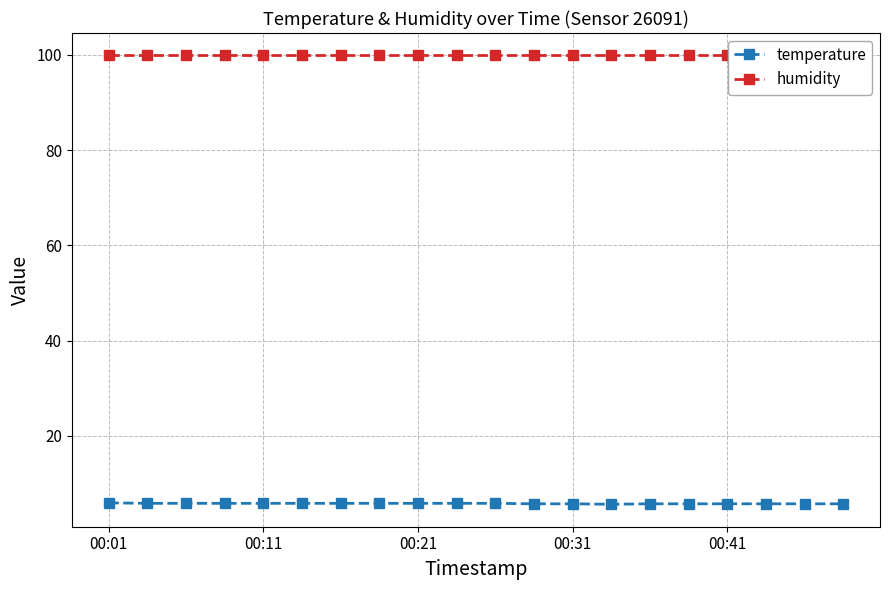

True or false: temperature has a value of 8.2 at 13.

False